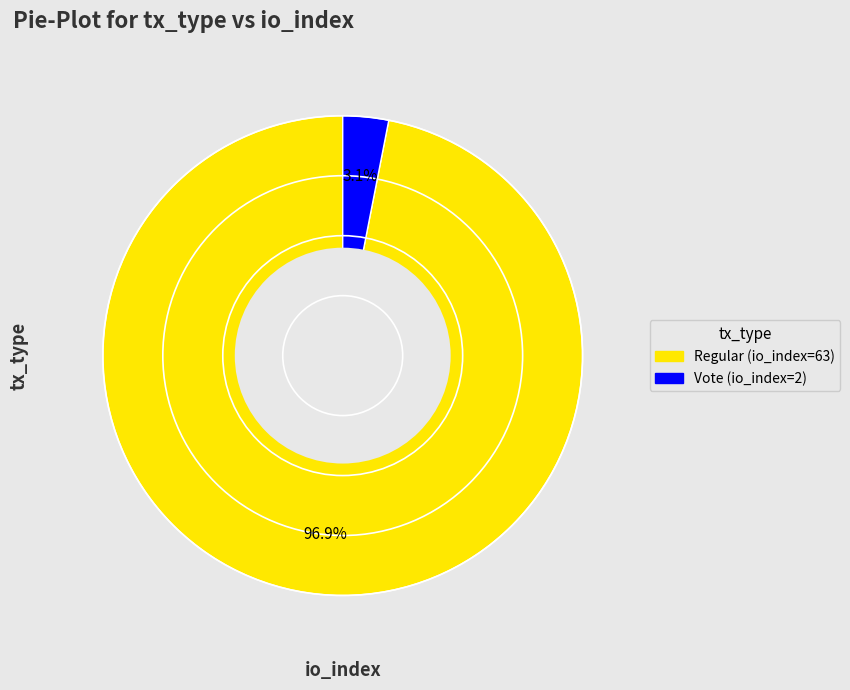

Which has a higher value, Regular (io_index=63) or Vote (io_index=2)?

Regular (io_index=63)